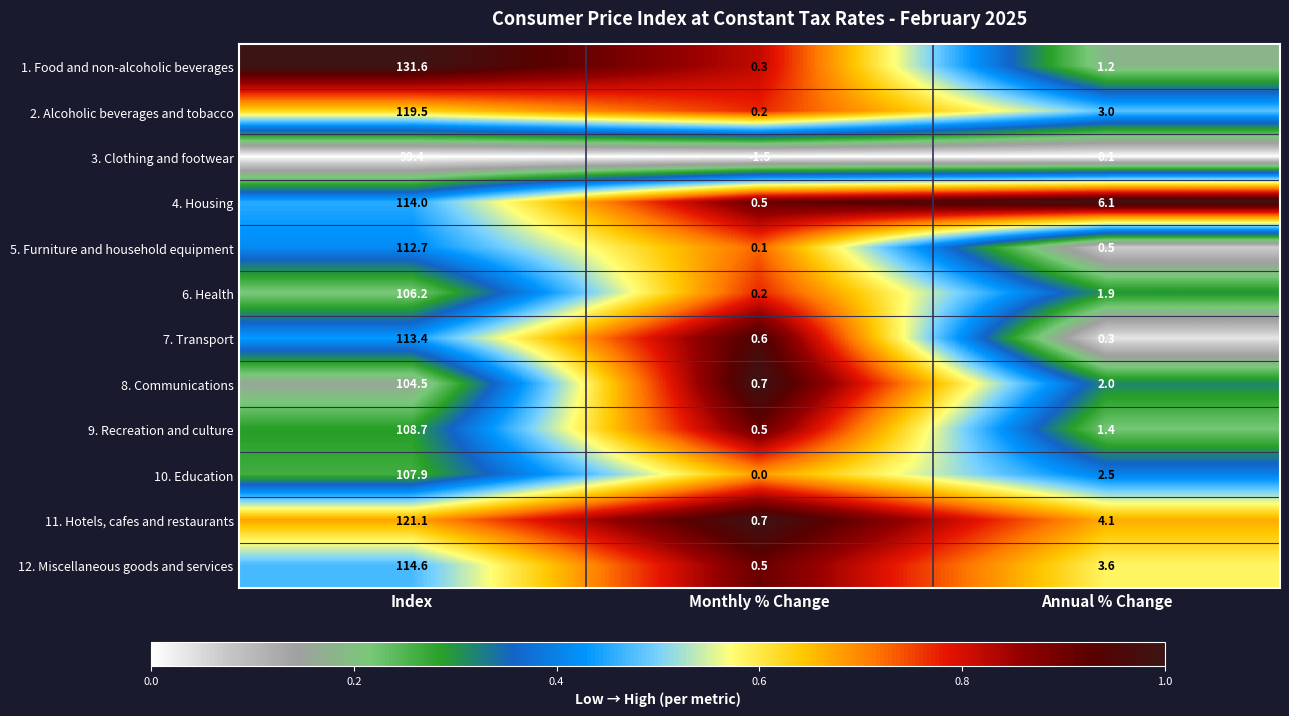

What is the difference between the maximum and second lowest values in the 11. Hotels, cafes and restaurants series?

117.0